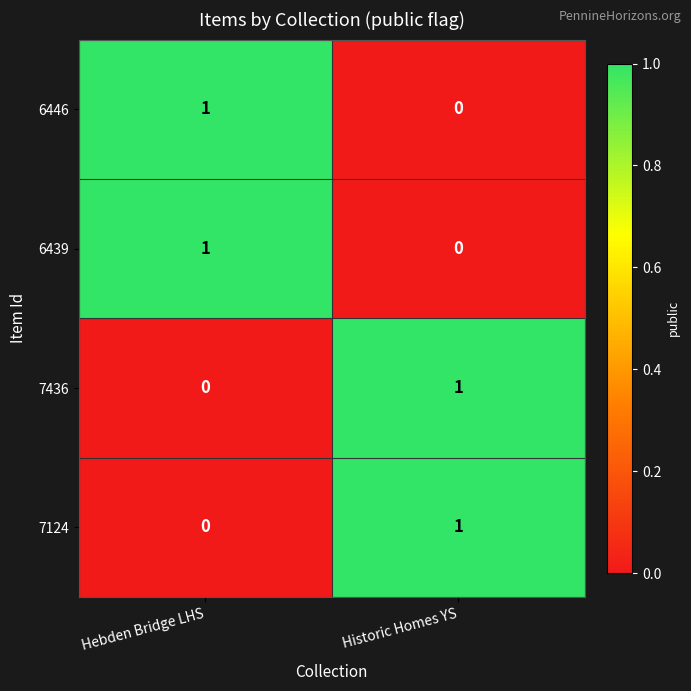

How many data points in 6446 are less than 1?

1